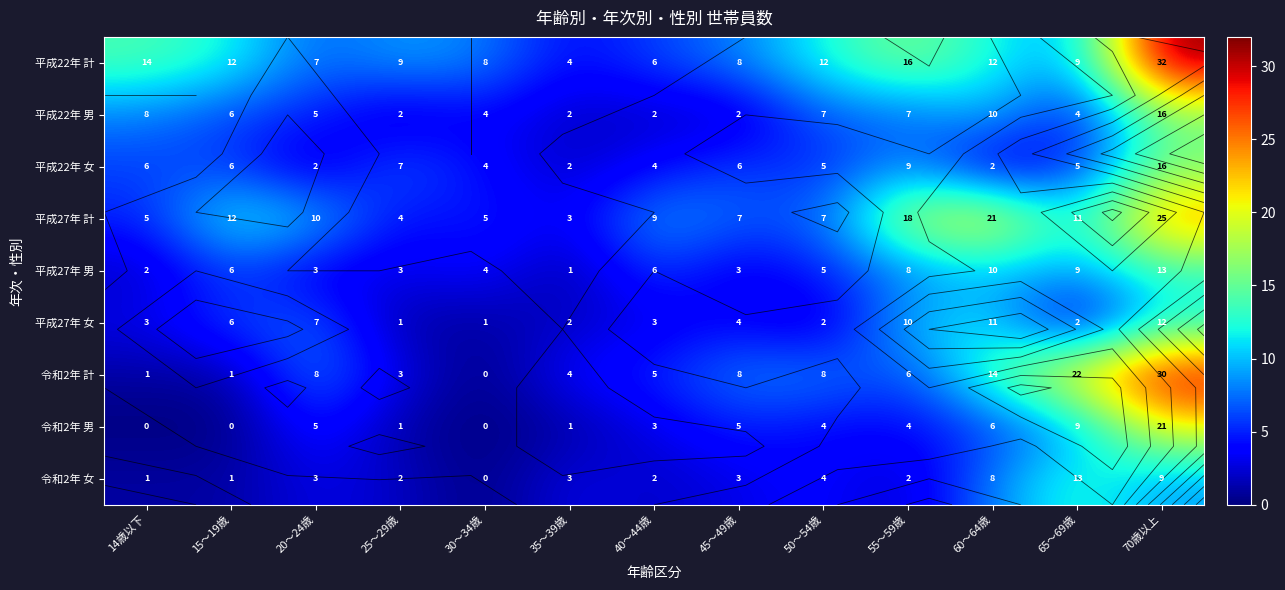

Rank the series at 14歳以下 from lowest to highest value.

令和2年 男, 令和2年 計, 令和2年 女, 平成27年 男, 平成27年 女, 平成27年 計, 平成22年 女, 平成22年 男, 平成22年 計